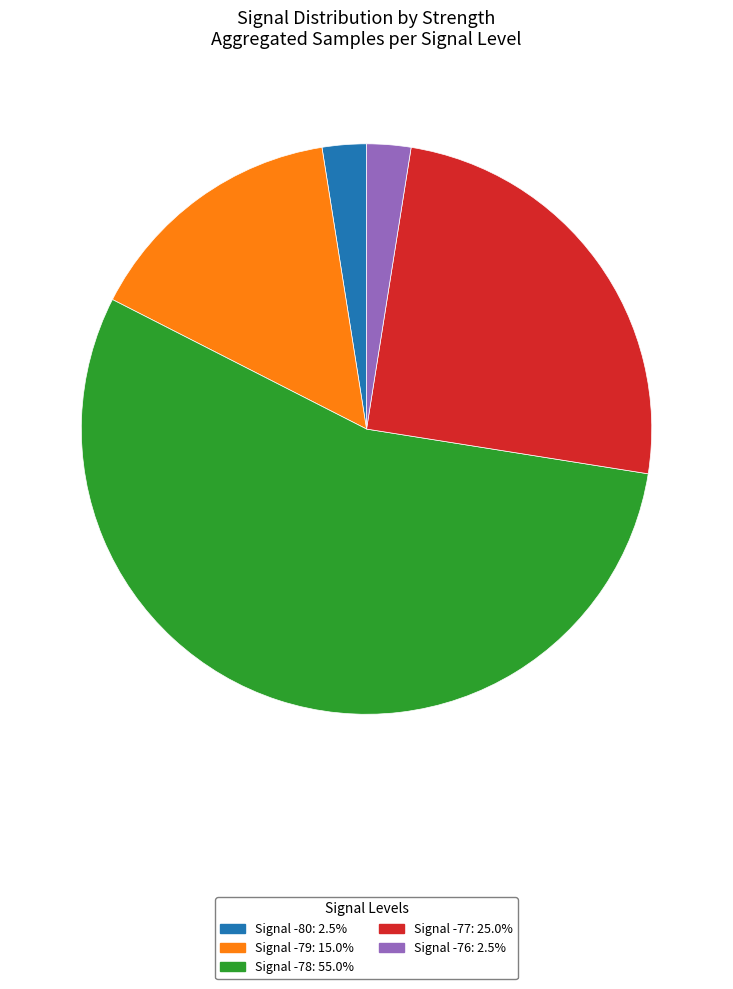

Combined, do Signal -80: 2.5% and Signal -78: 55.0% account for over 50%?

Yes